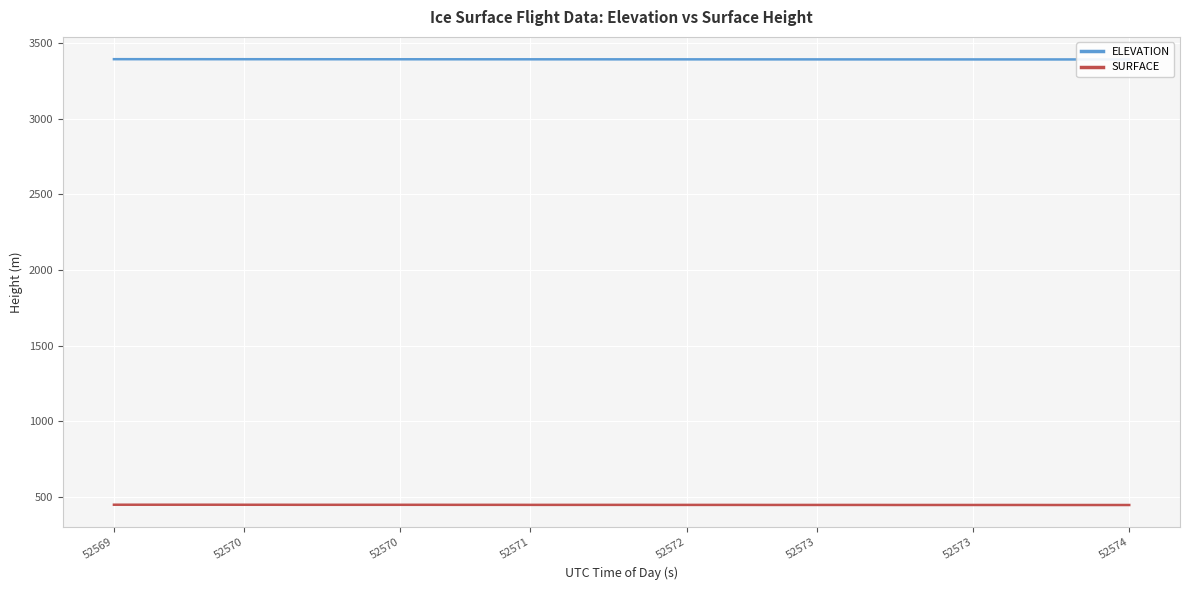

What is the difference between the maximum and second lowest values in the ELEVATION series?

1.8